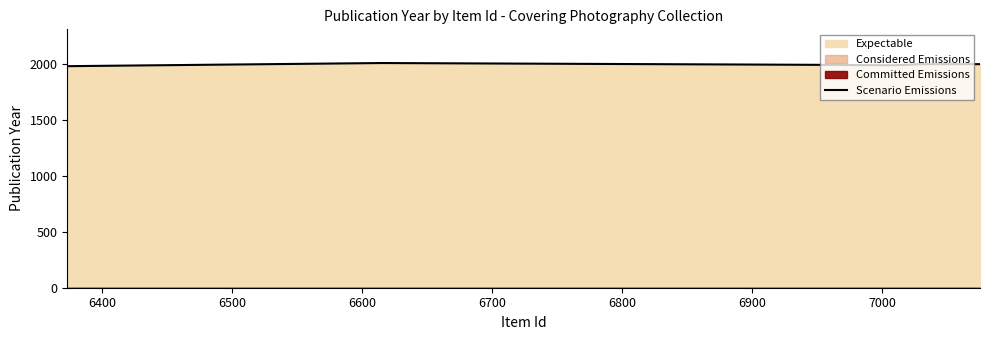

How many values are between 1986 and 1996?

4